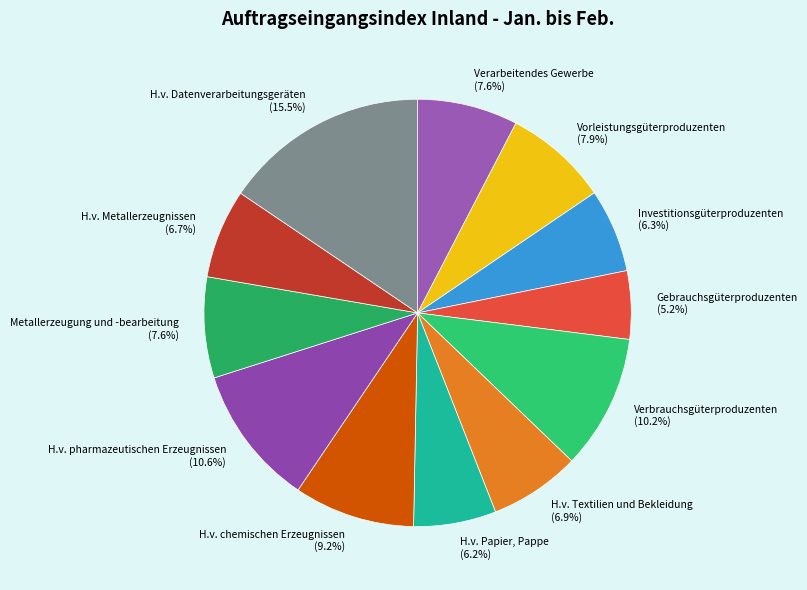

How many segments does this pie chart have?

12